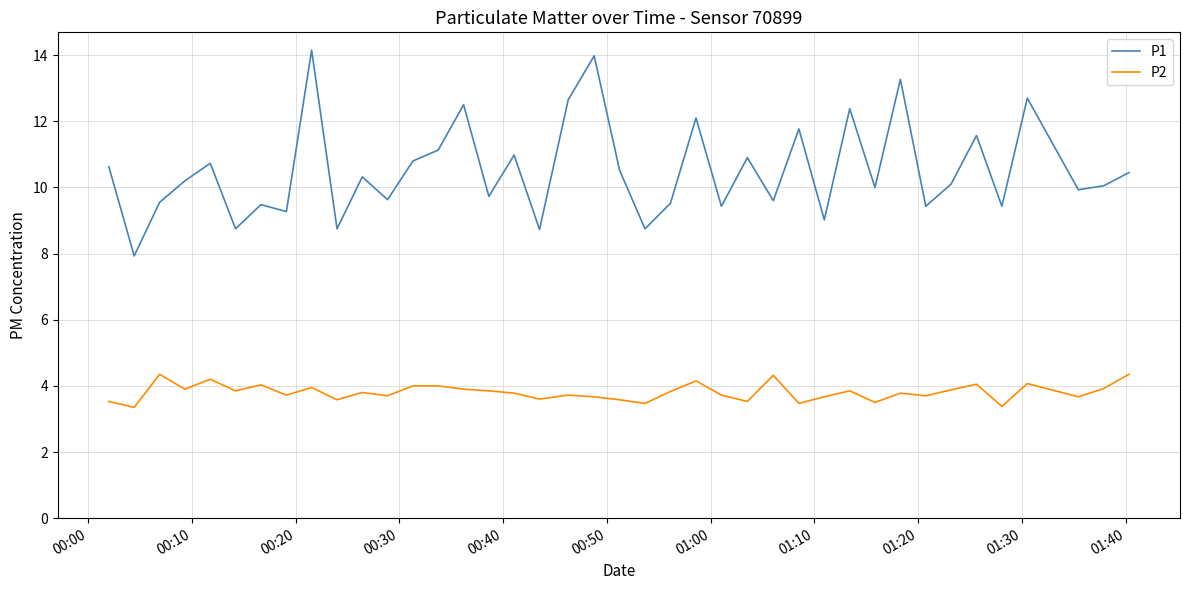

Does the chart display data point markers on the line(s)?

No